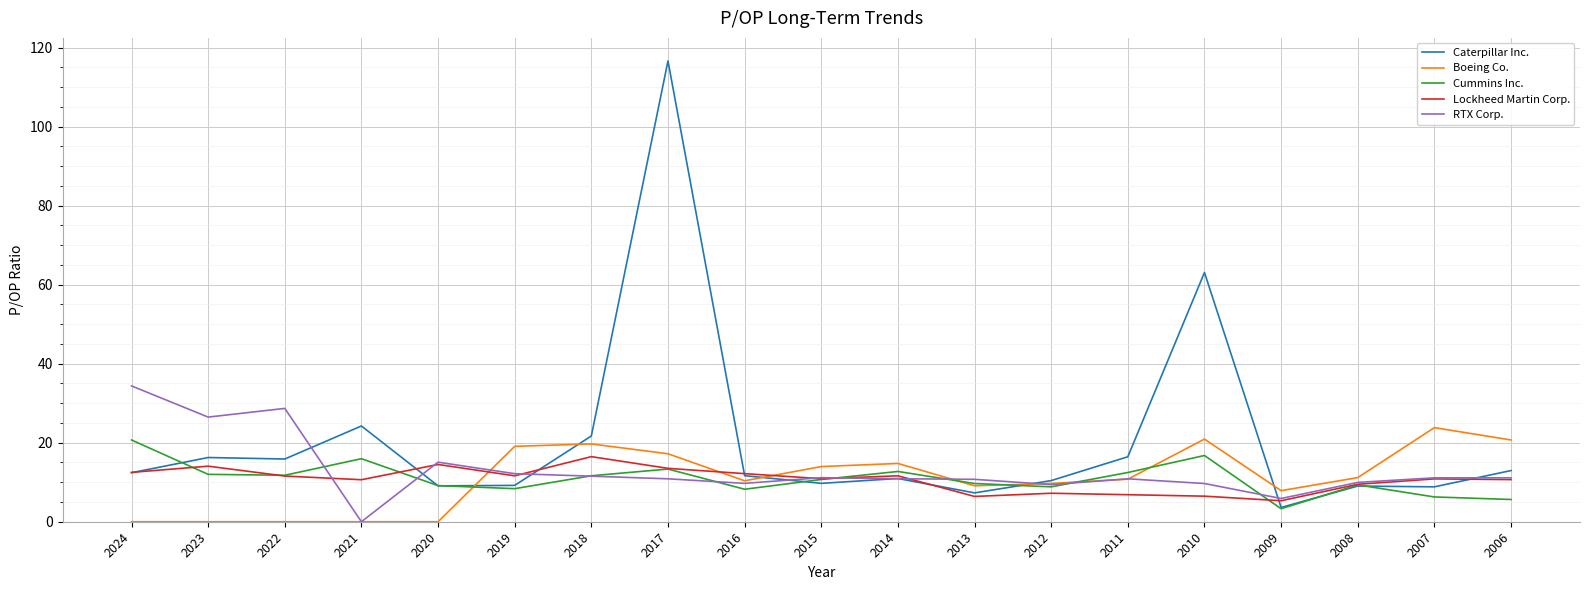

Which series changed the most between 2017 and 2015?

Caterpillar Inc.